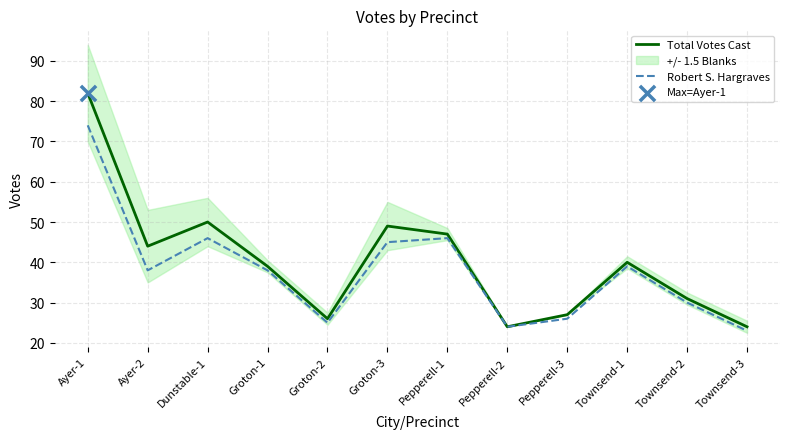

Which series has the largest total across all categories?

Total Votes Cast